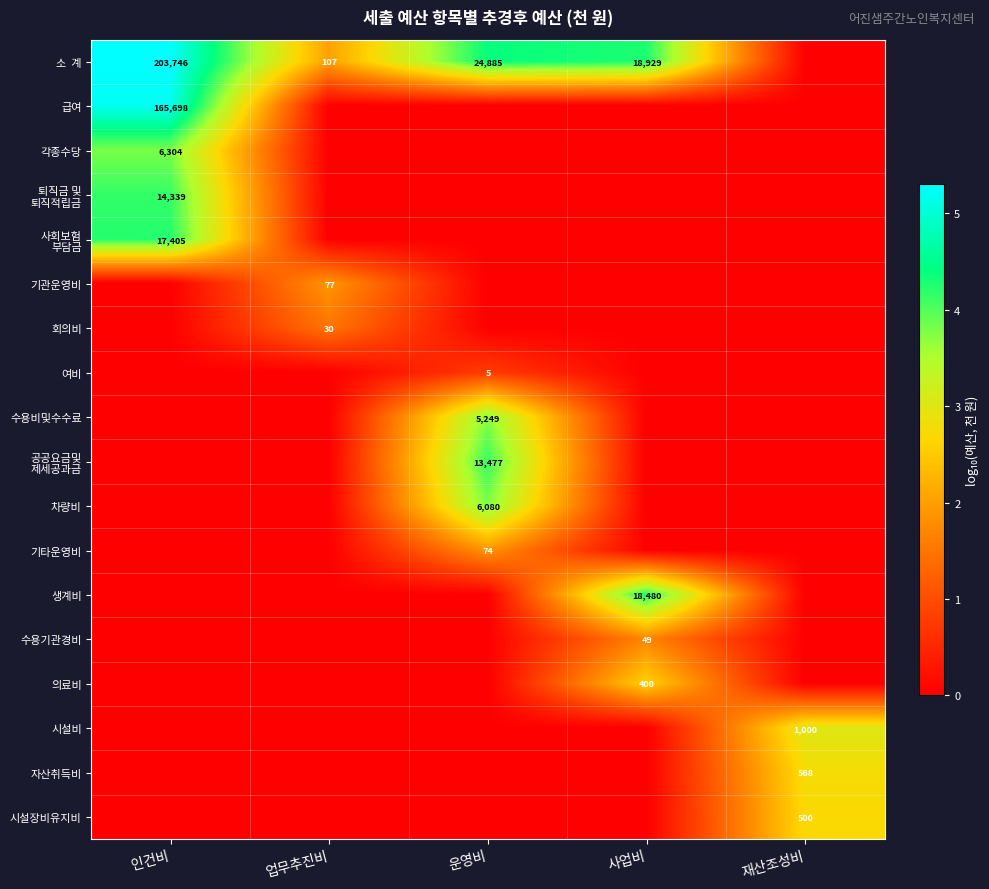

Count the number of categories in the chart.

5